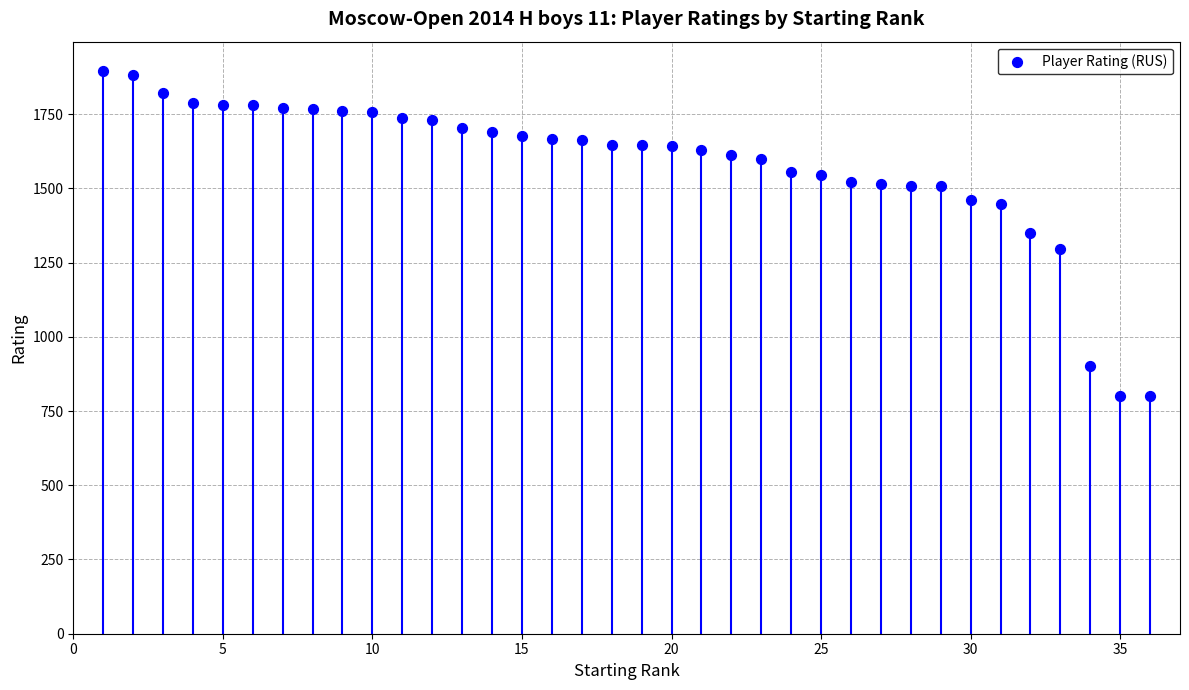

What is the range of X values (max minus min)?

35